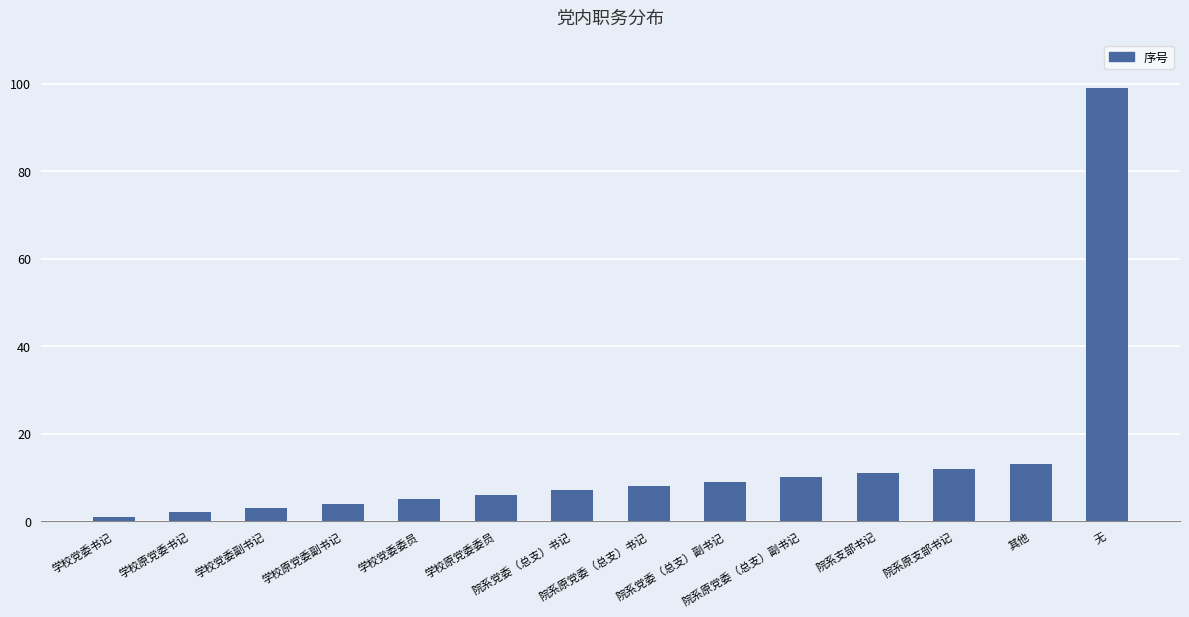

Approximately how many times larger is the value at 学校党委书记 compared to 院系党委（总支）副书记?

0.1